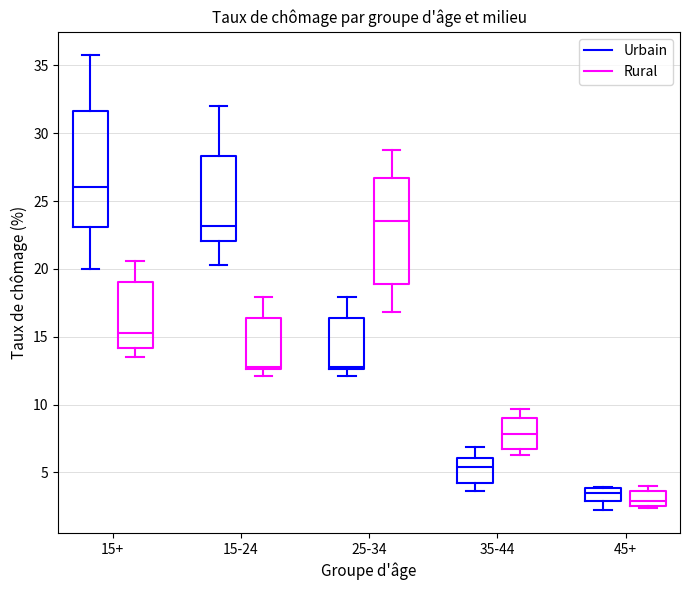

Where is the upper edge of the box for 45+ (Rural) on the y-axis? The values are not printed on the chart, so give them approximately, as read against the axis.

3.5